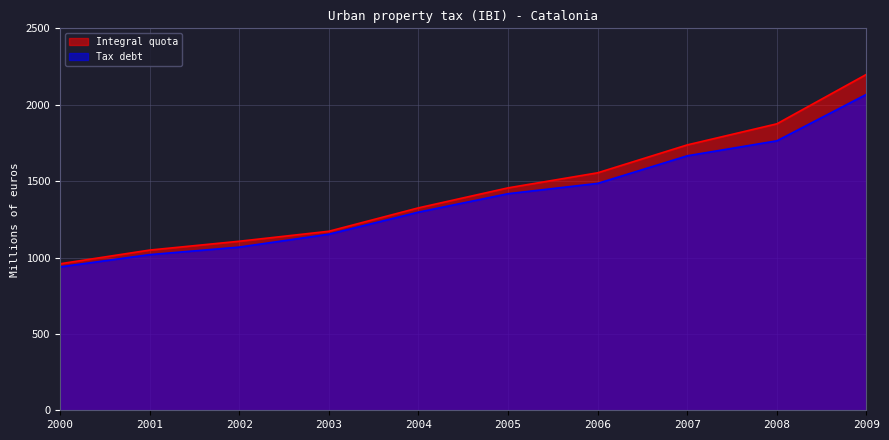

What is the difference between the Integral quota values at 2001 and 2003?

123.2